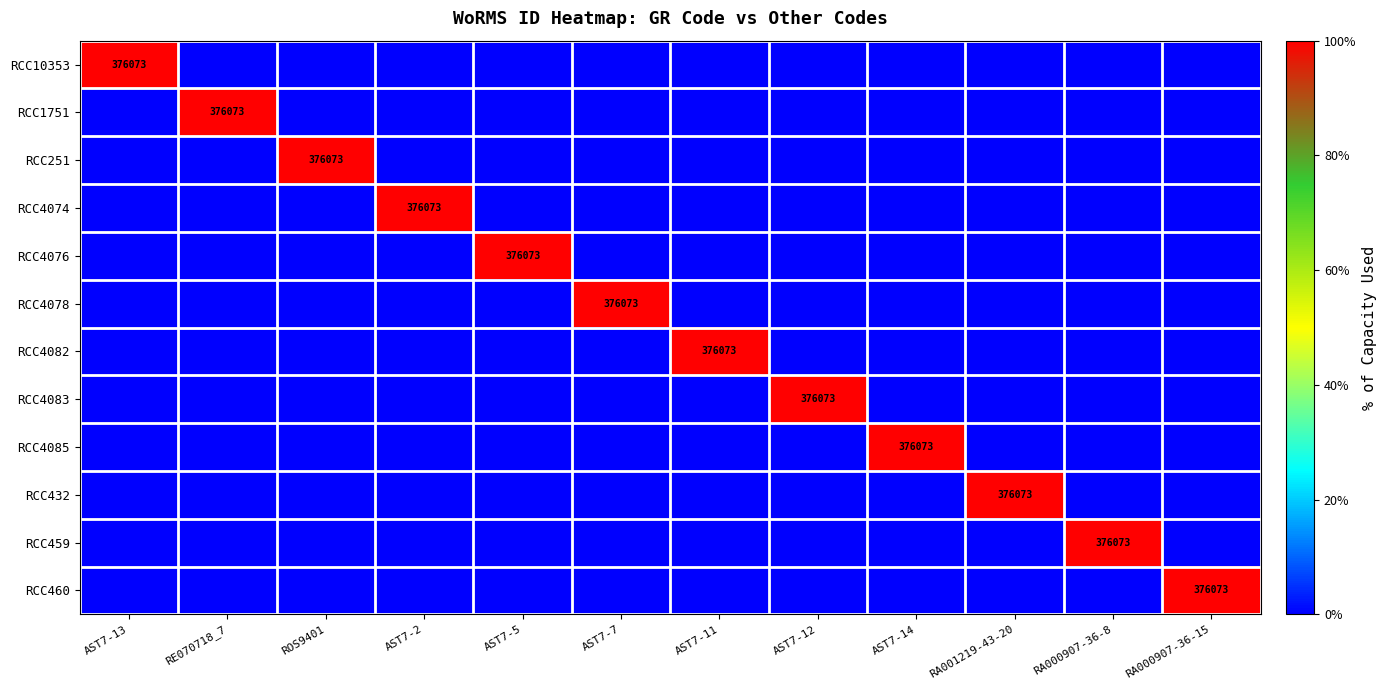

The RCC4076 series shows 175337 at AST7-5. True or false?

False